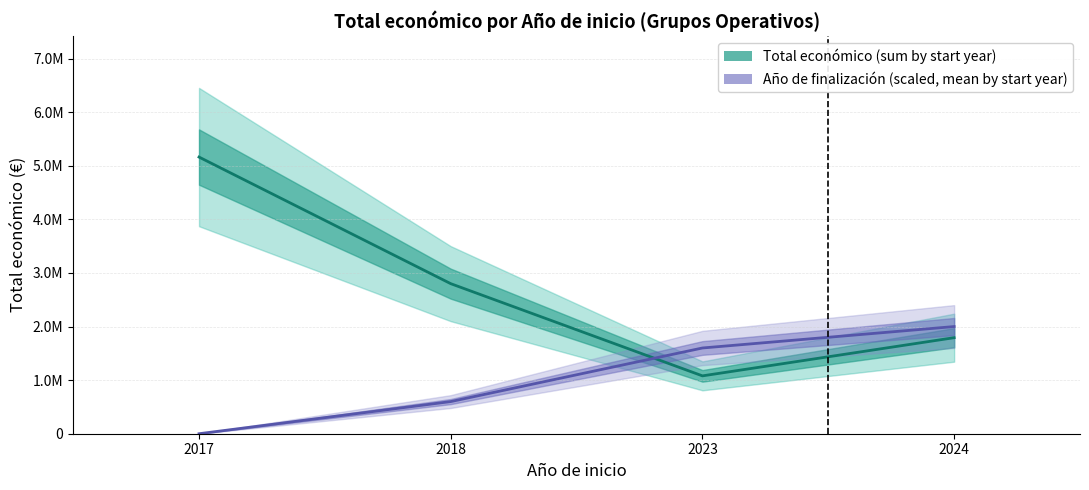

List the labels in order of Año de finalización (scaled, mean by start year) value, smallest first.

2017, 2018, 2023, 2024